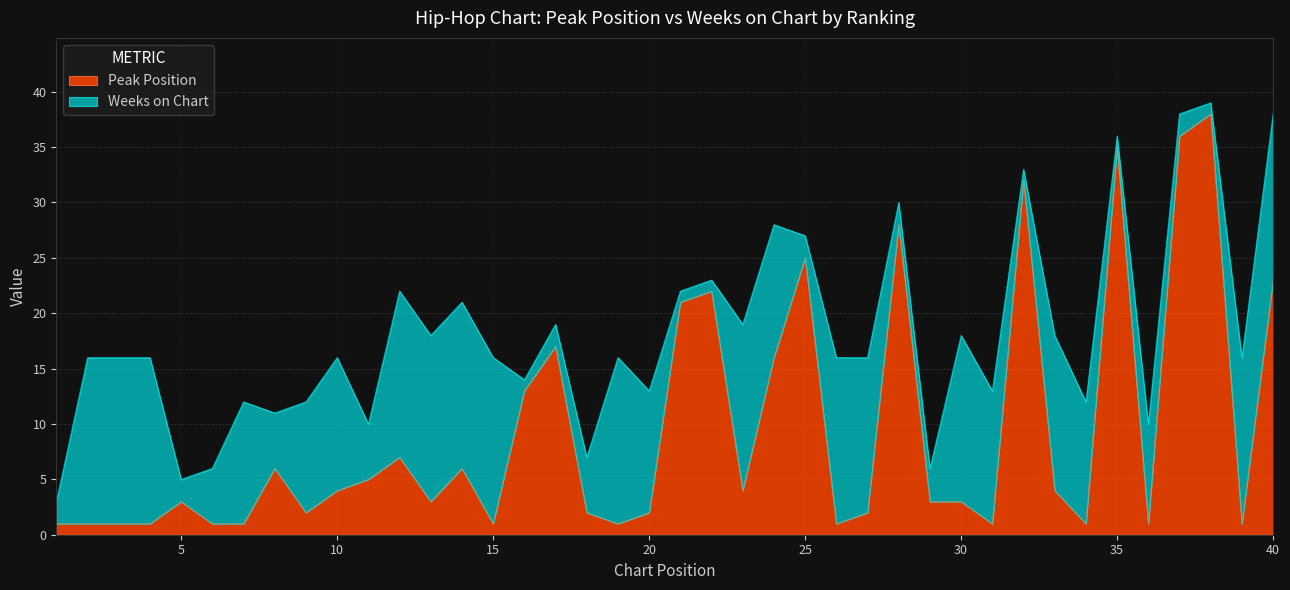

Count the number of values greater than 3.

19